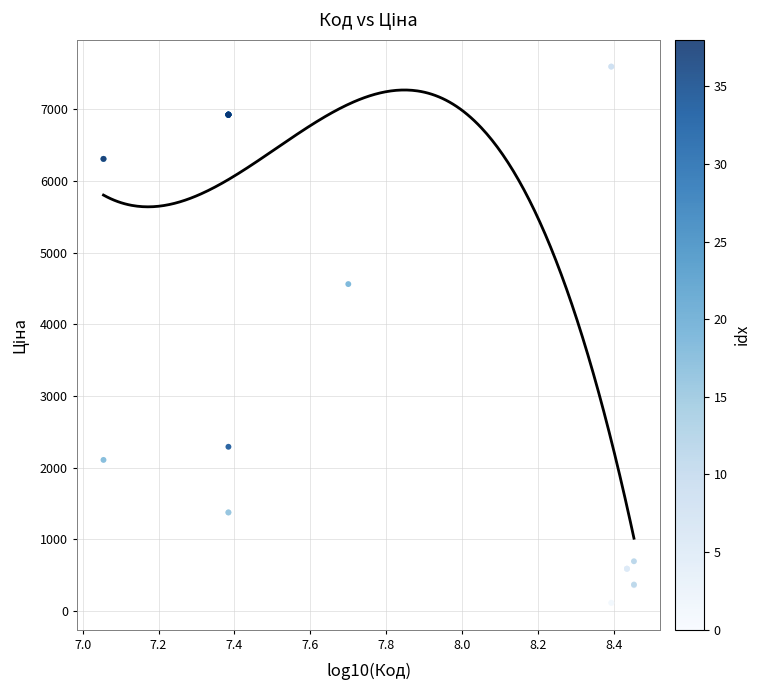

What Y value in the scatter plot is closest to 3855?

4561.9